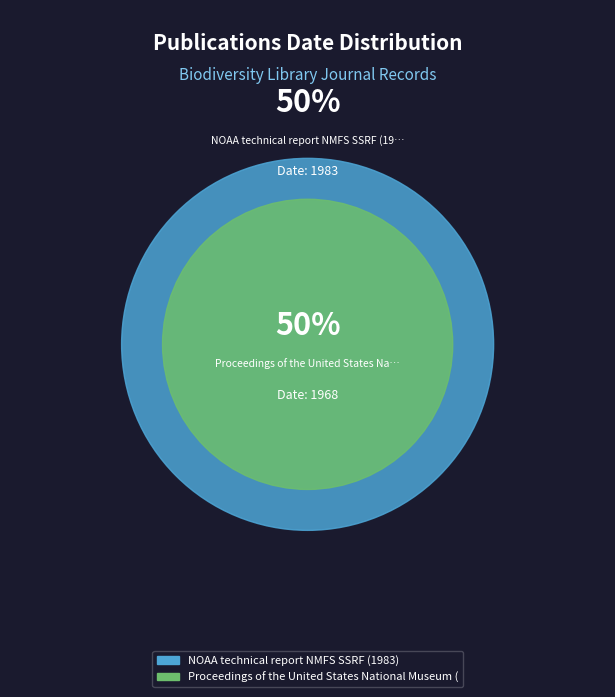

Is it true that NOAA technical report NMFS SSRF (1983) is 59% of the pie?

False